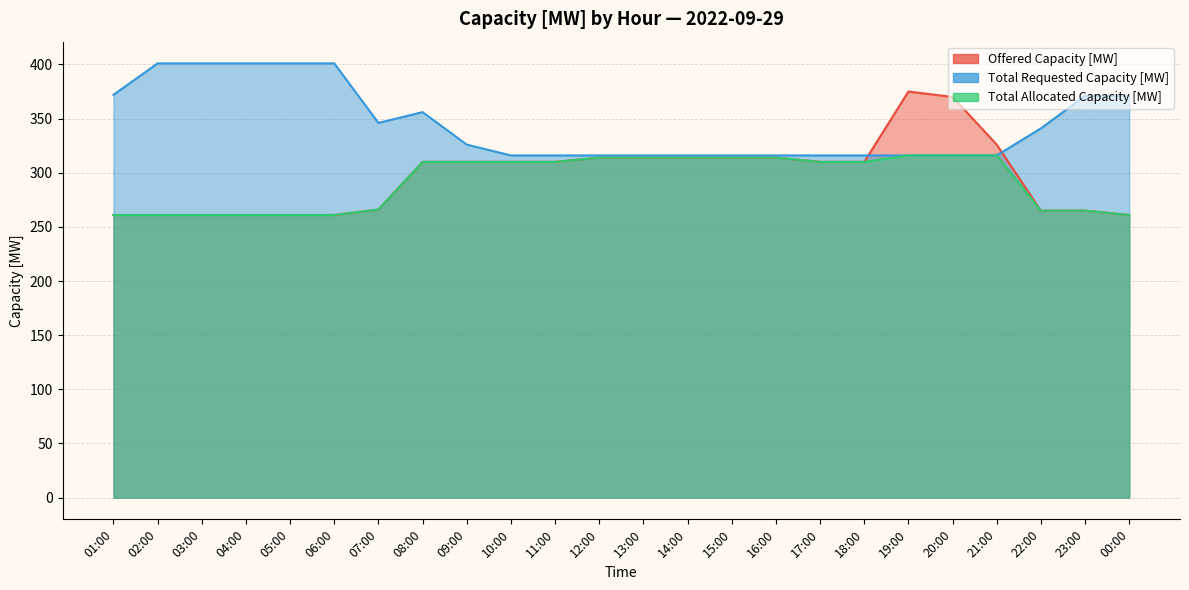

Reading right to left, transcribe all the data shown in this chart.

Offered Capacity [MW]: 261	265	265	326	370	375	310	310	314	314	314	314	314	310	310	310	310	266	261	261	261	261	261	261
Total Requested Capacity [MW]: 371	371	341	316	316	316	316	316	316	316	316	316	316	316	316	326	356	346	401	401	401	401	401	372
Total Allocated Capacity [MW]: 261	265	265	316	316	316	310	310	314	314	314	314	314	310	310	310	310	266	261	261	261	261	261	261